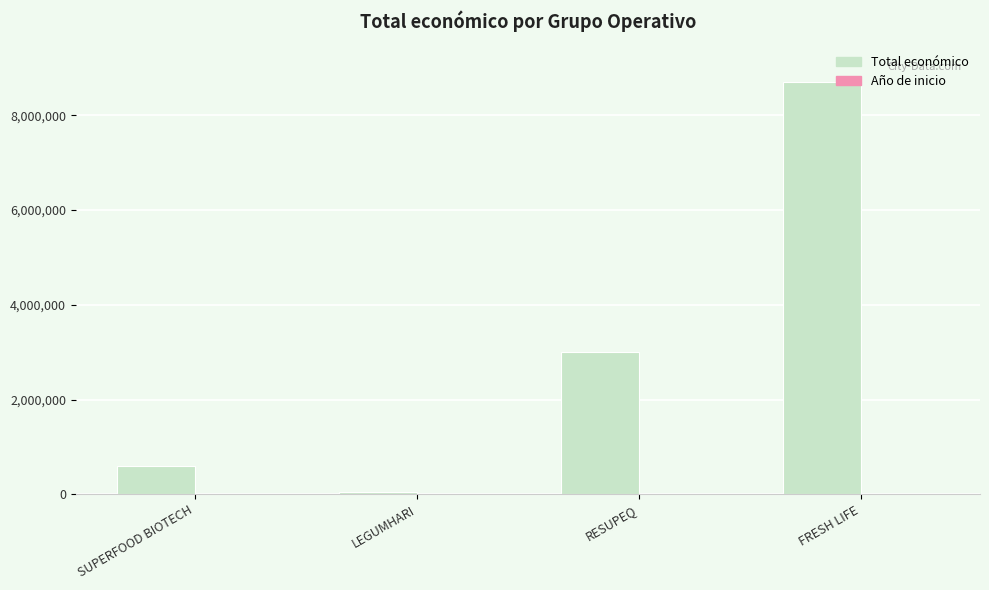

At which category is the sum across all series the highest?

FRESH LIFE